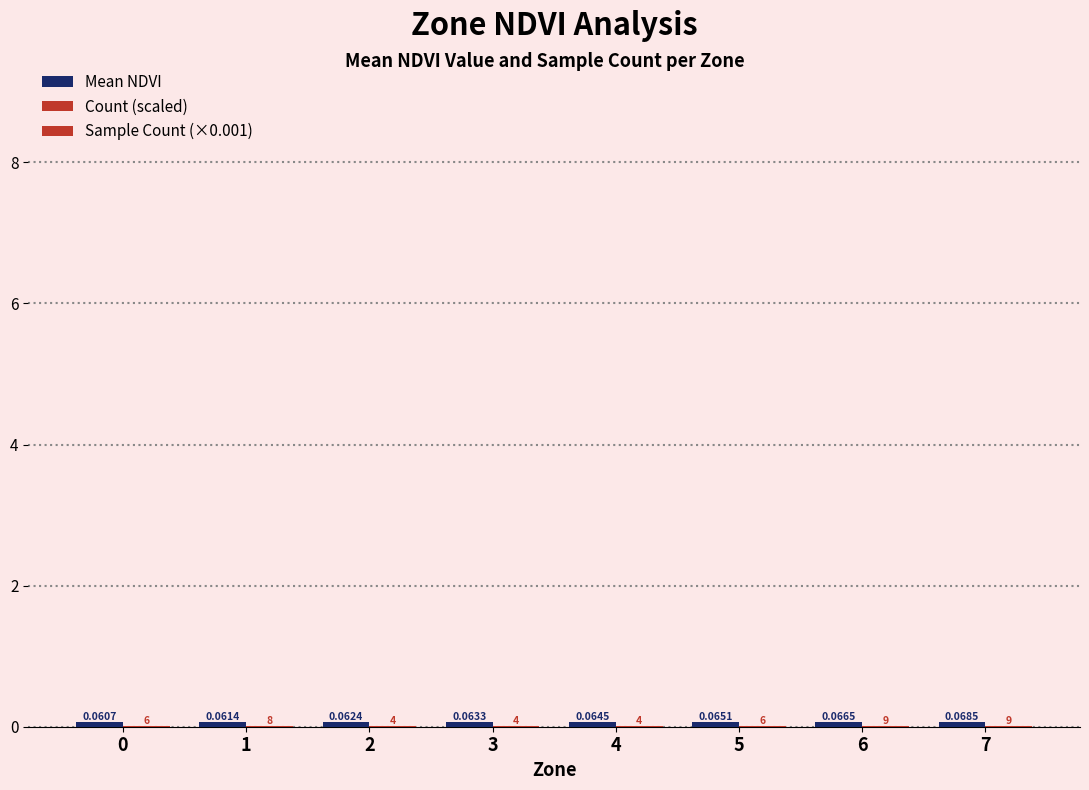

How many categories are shown in the chart?

8